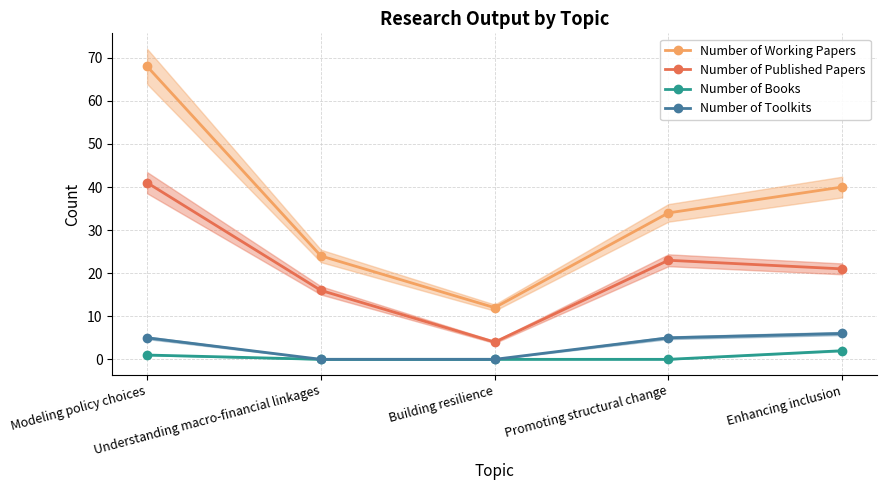

True or false: Number of Toolkits and Number of Working Papers intersect in this chart.

False